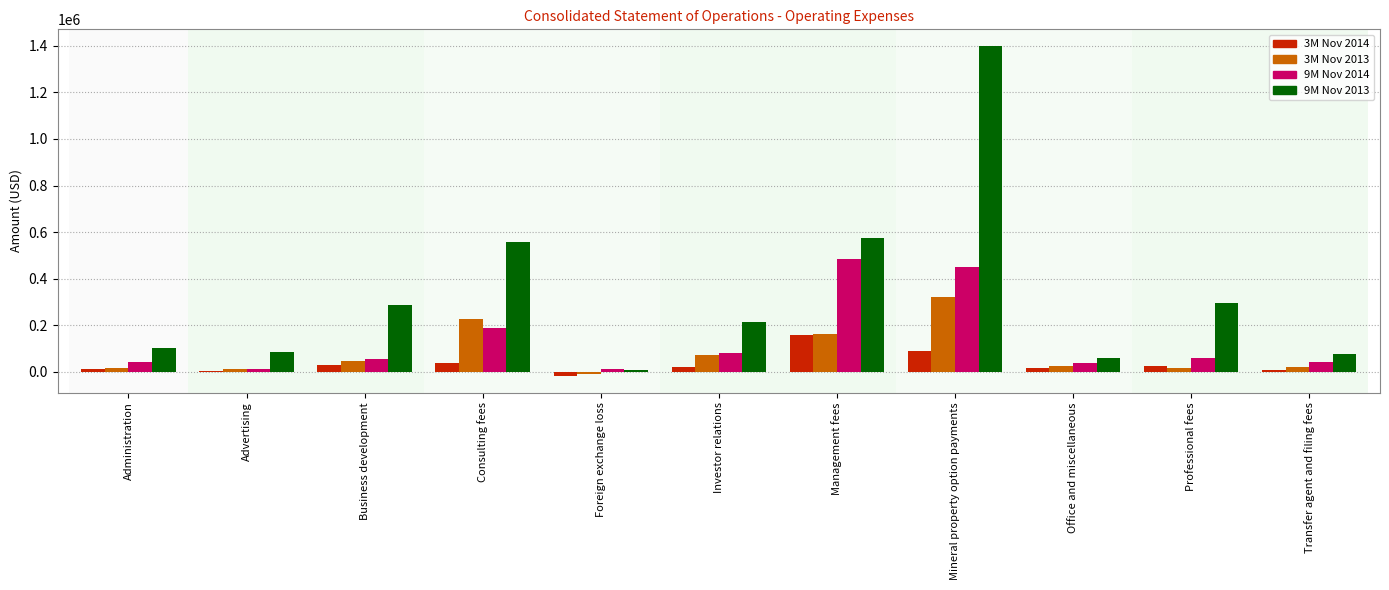

Are the bars grouped side by side (vs. stacked)?

Yes